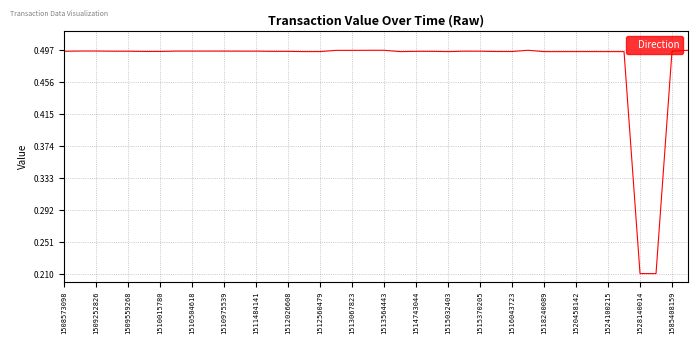

What is the difference between the maximum and minimum values?

0.3